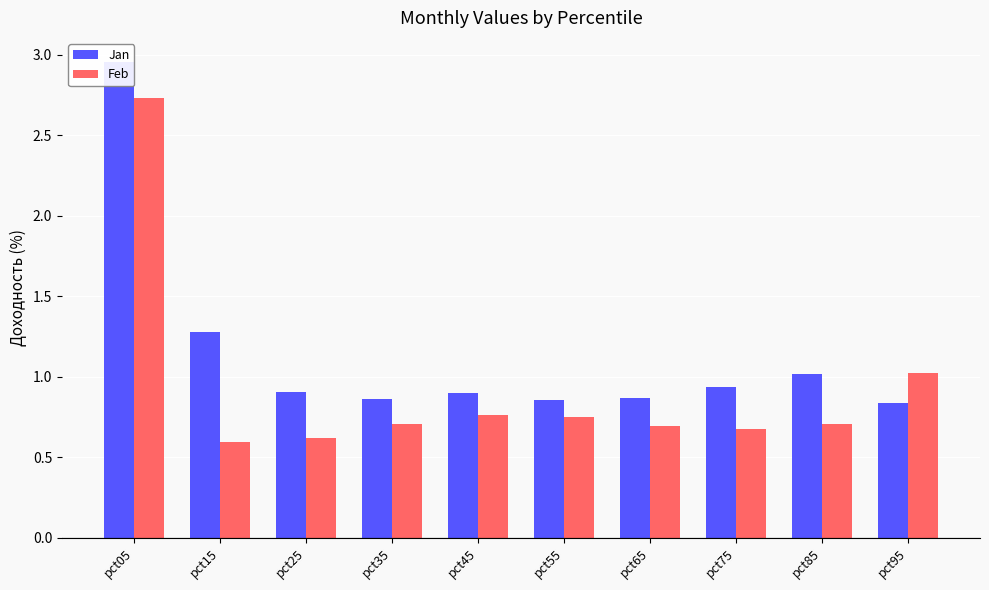

What is the total value across all series at pct25?

1.5